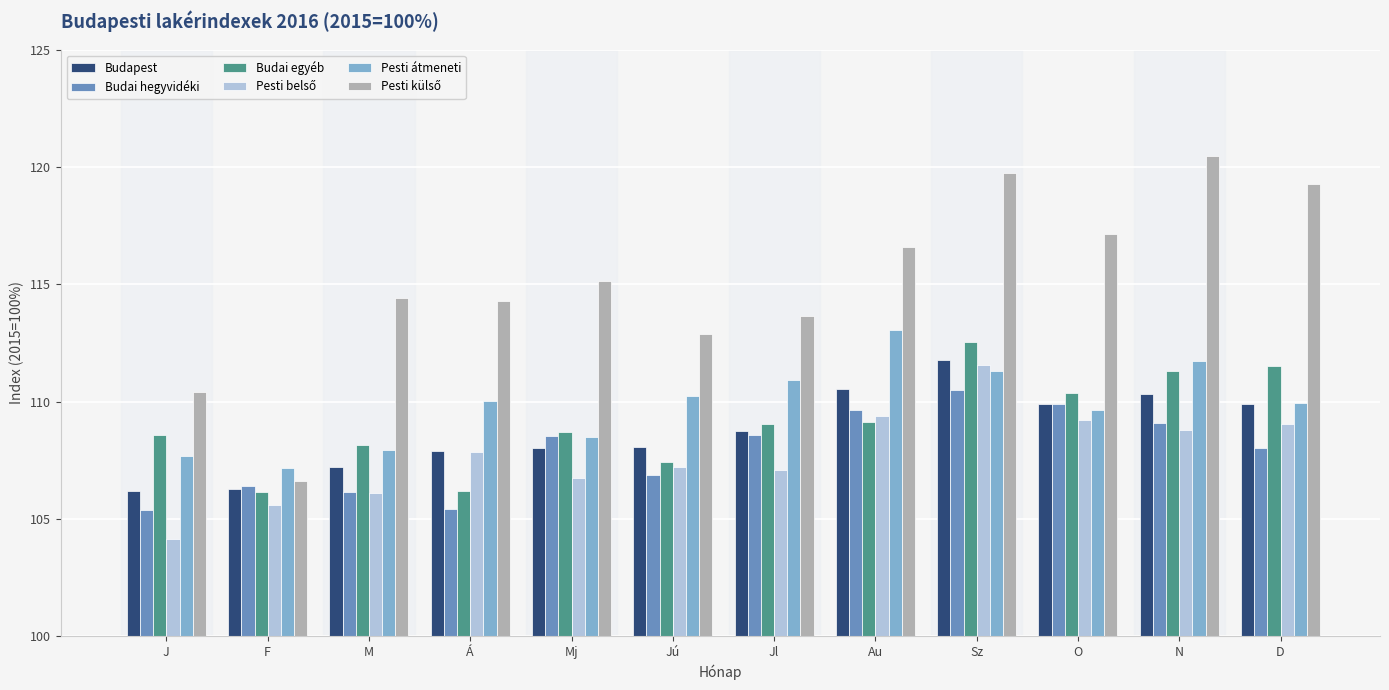

At which category is the sum across all series the highest?

Sz